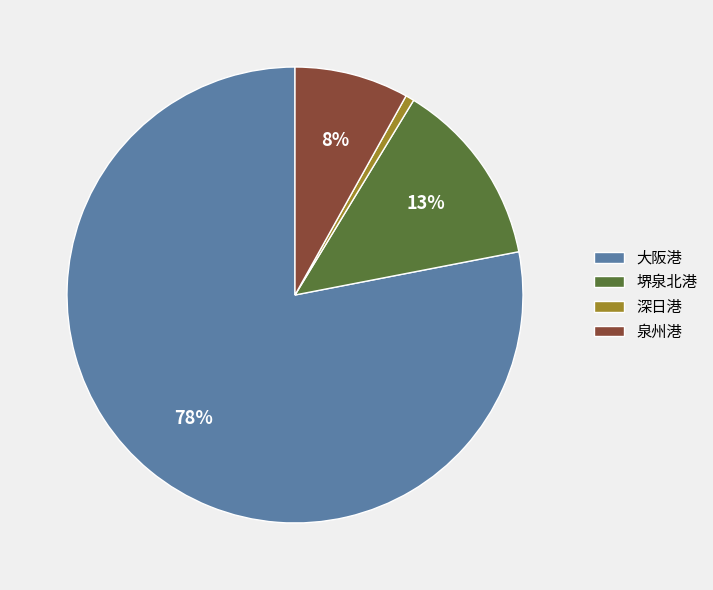

Which has a higher value, 深日港 or 泉州港?

泉州港